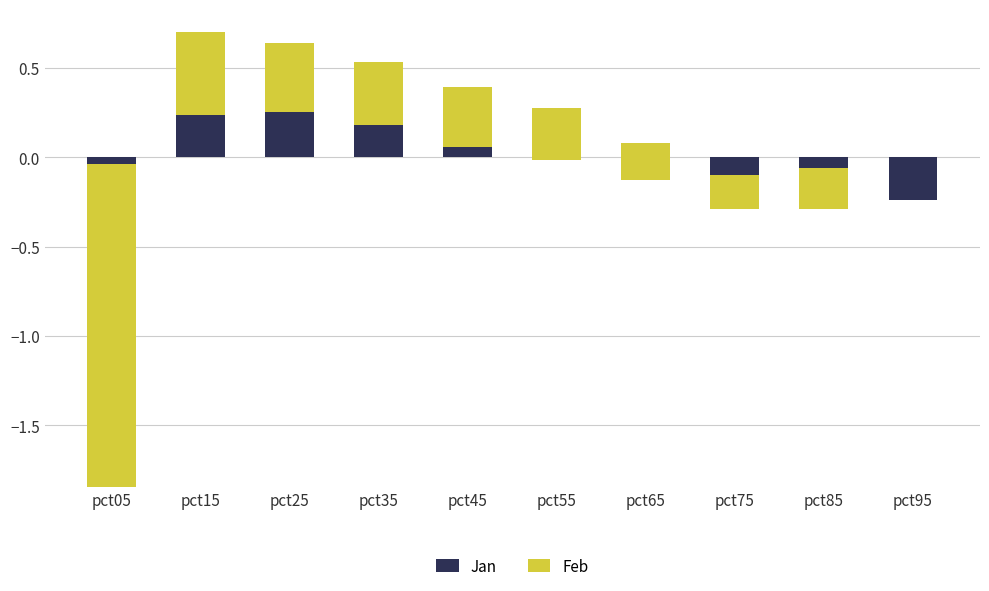

Are the bars horizontal?

No